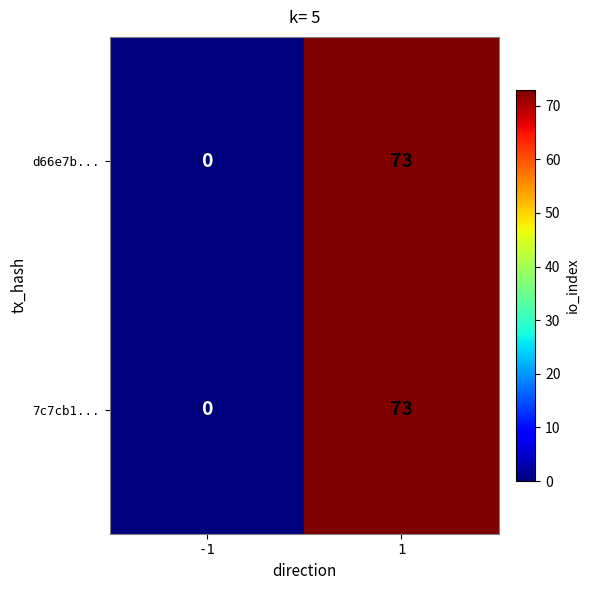

At how many categories does at least one series exceed 34?

1